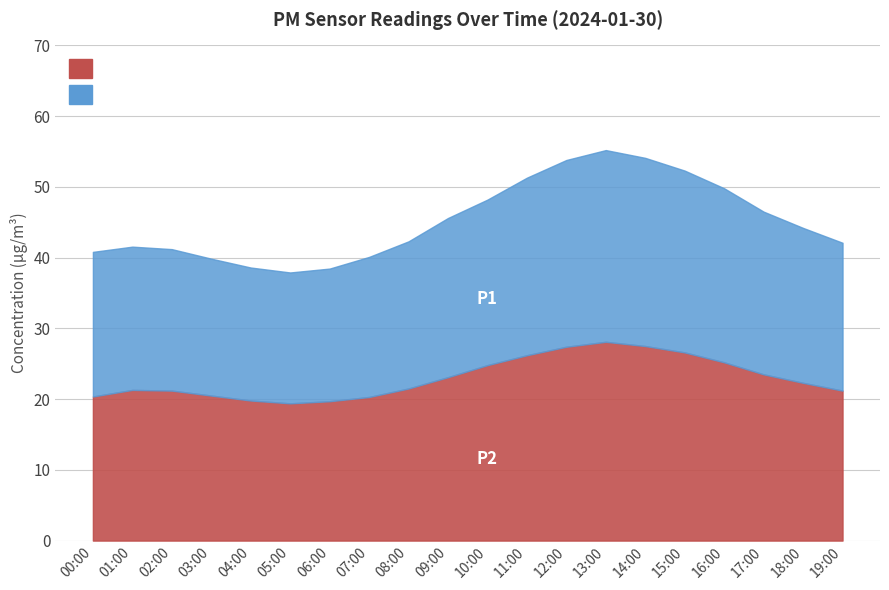

True or false: P2 and P1 intersect in this chart.

False